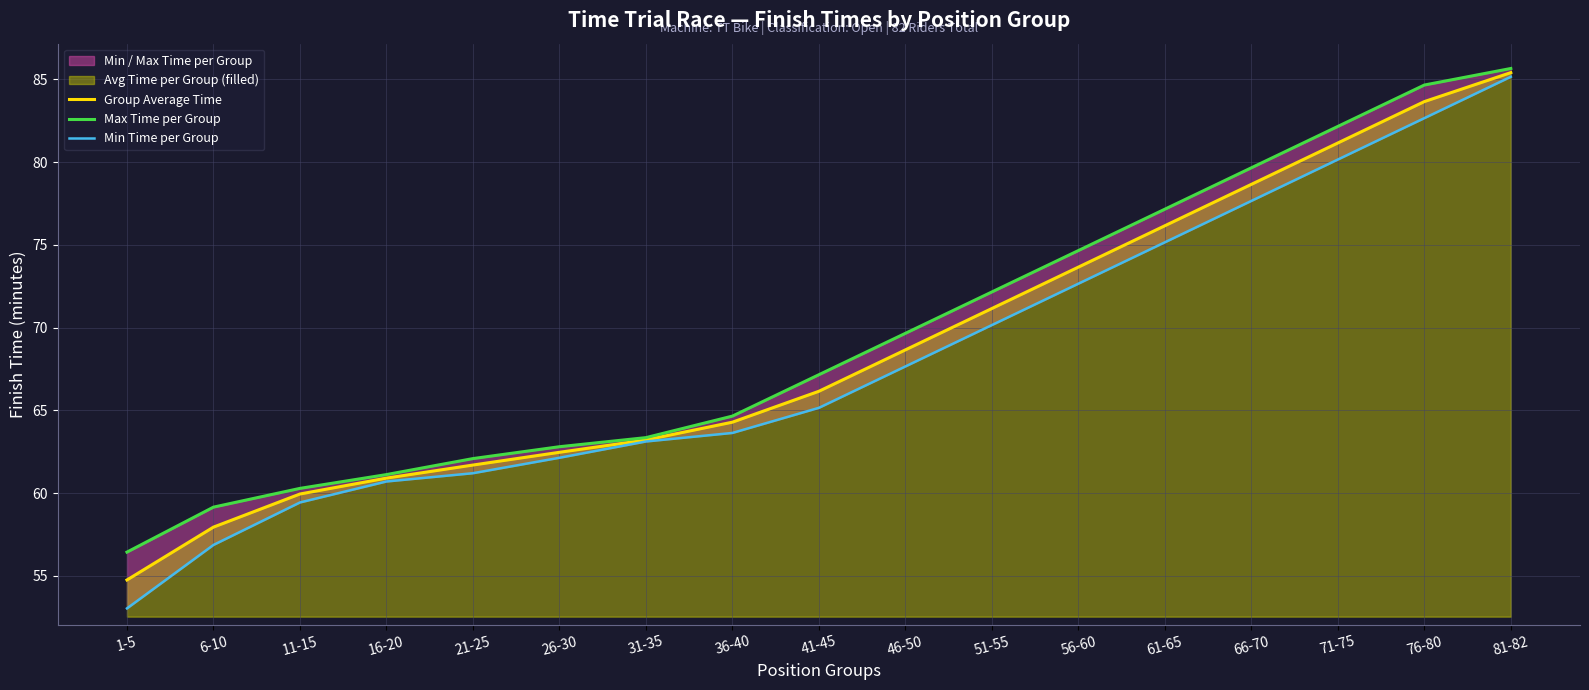

Which series has the widest spread of values?

Min Time per Group